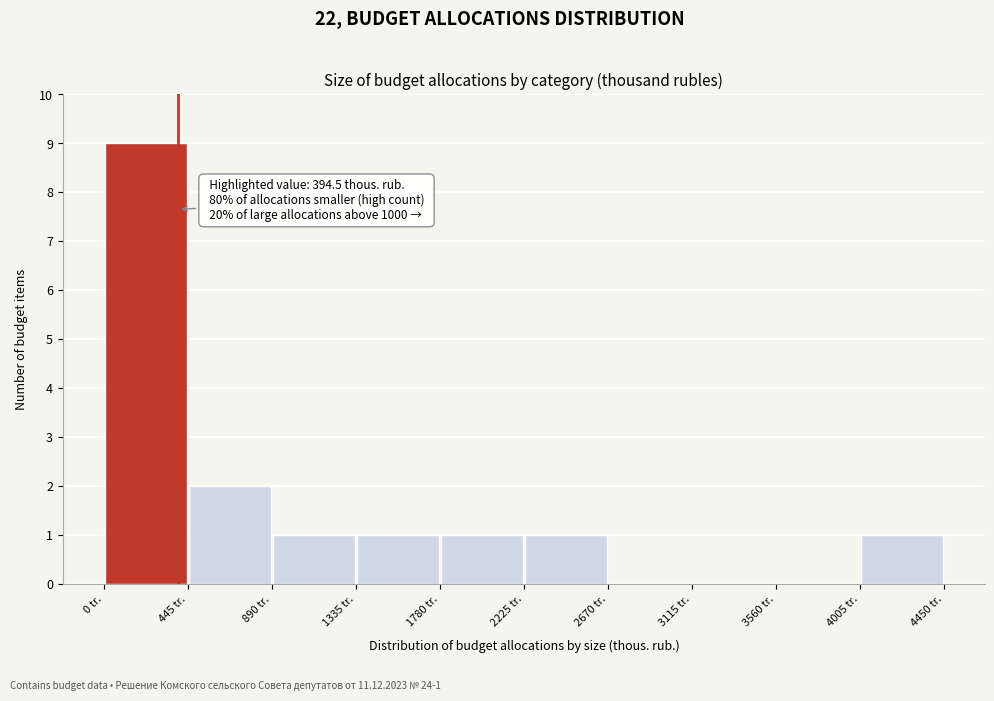

Over which range of the x-axis is the bar tallest?

0 to 450